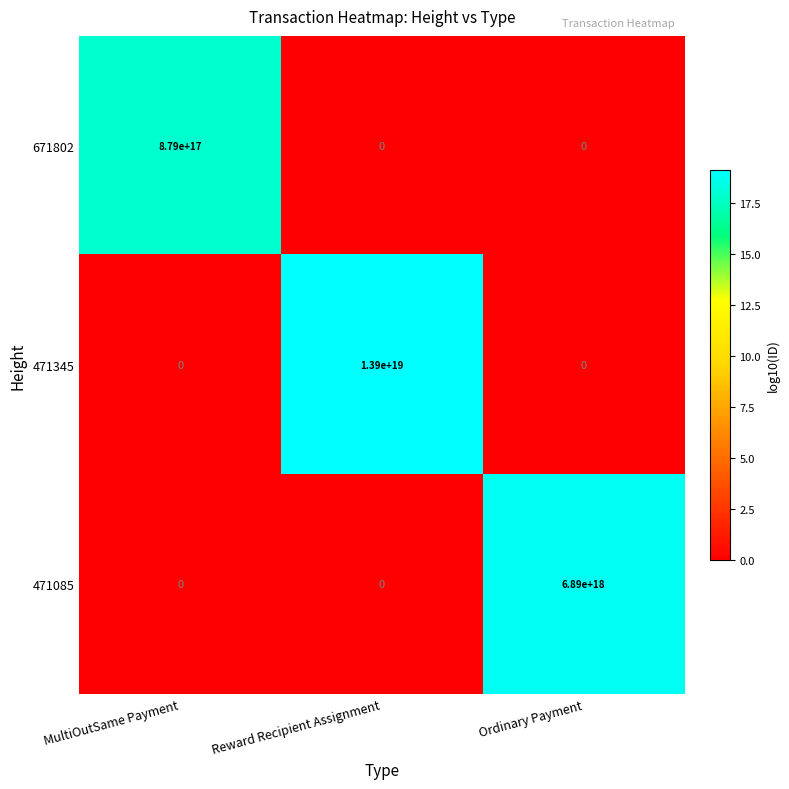

The 471085 series shows 0 at Reward Recipient Assignment. True or false?

True